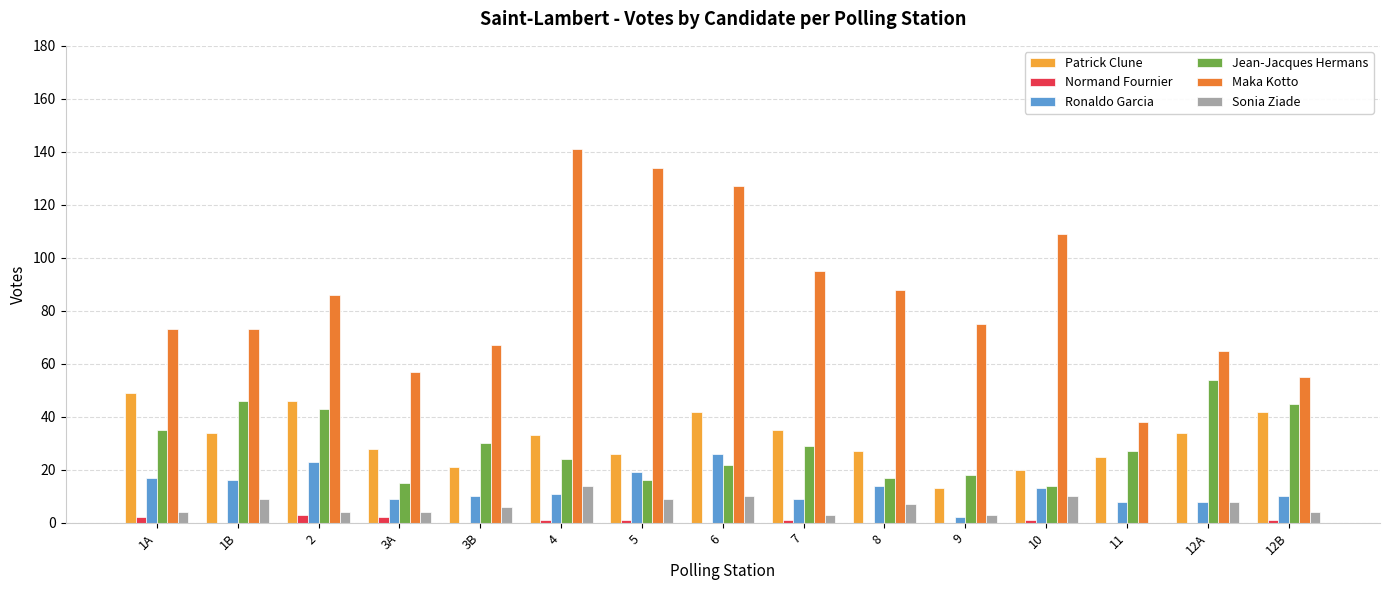

How many data points does each series have?

15